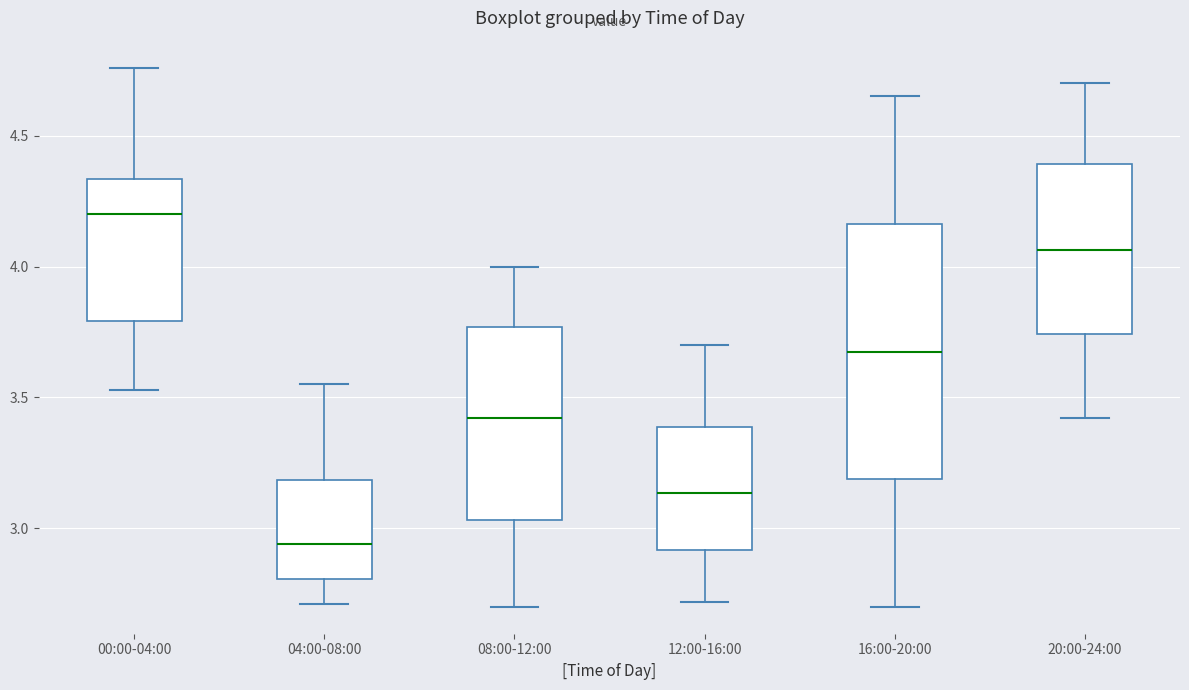

Where does the upper whisker of the box for 00:00-04:00 end on the y-axis? The values are not printed on the chart, so give them approximately, as read against the axis.

4.75